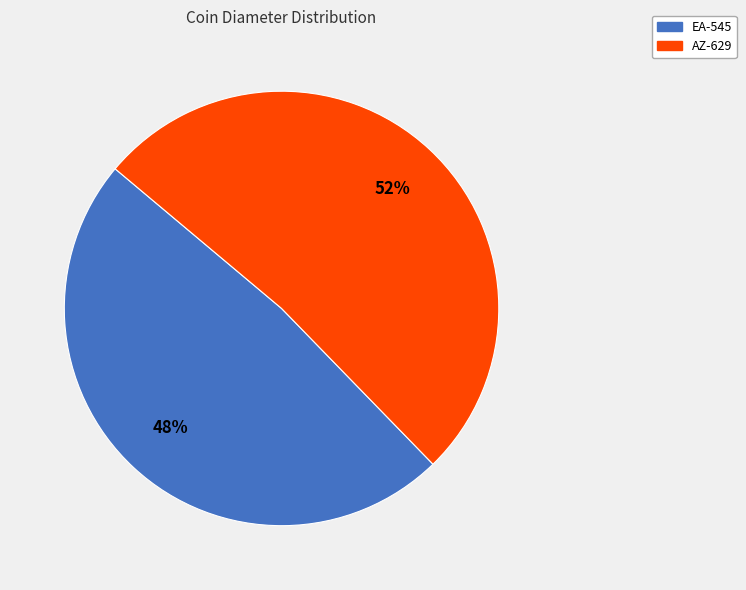

Combined, do AZ-629 and EA-545 account for over 50%?

Yes